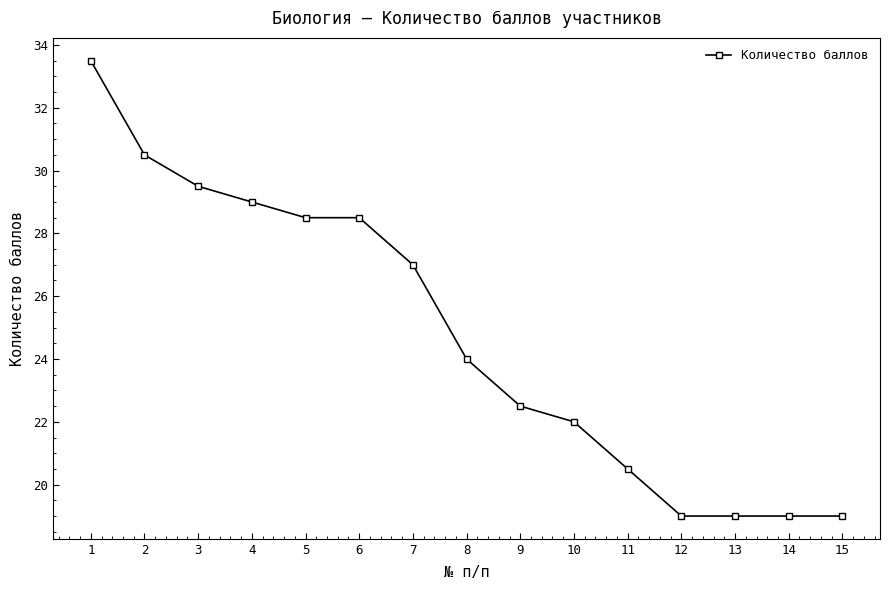

What is the minimum value shown in the chart?

19.0